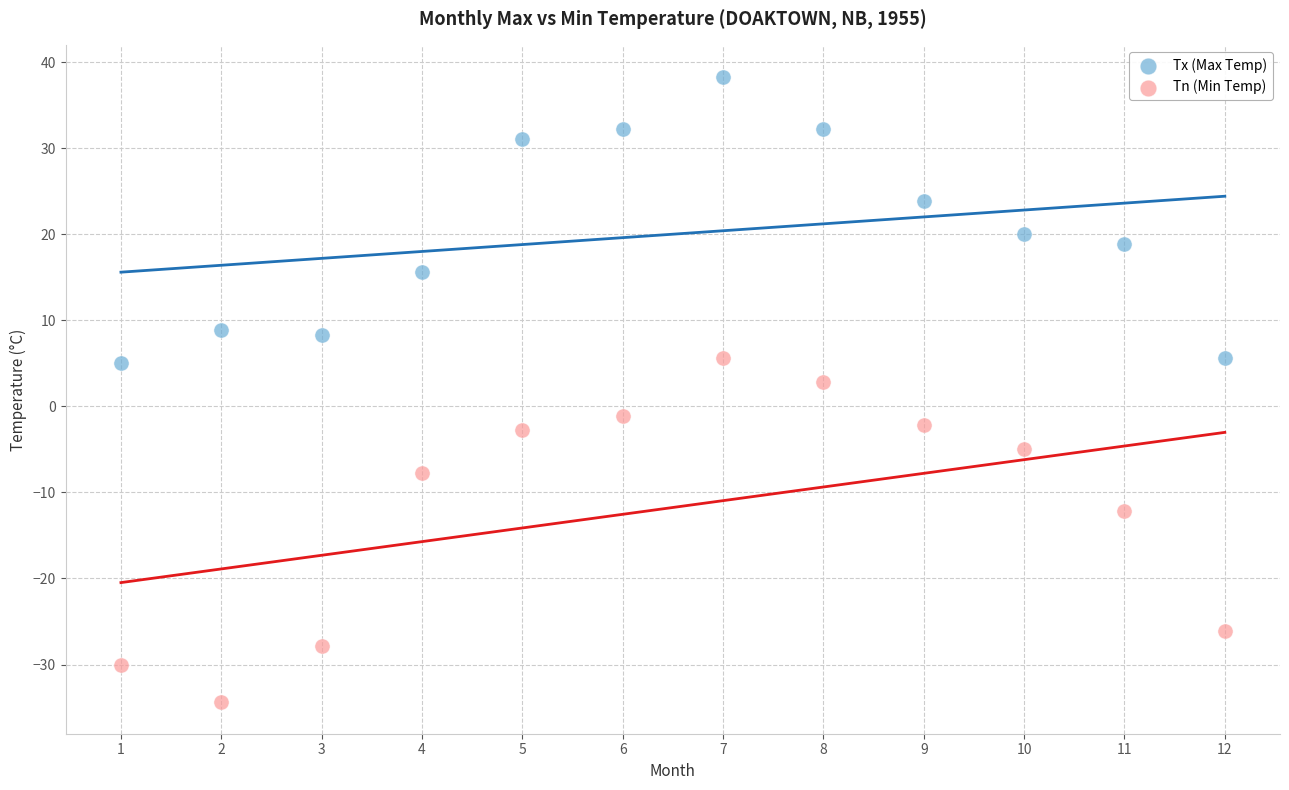

Across all data points, what is the range of Y values (max minus min)?

72.7